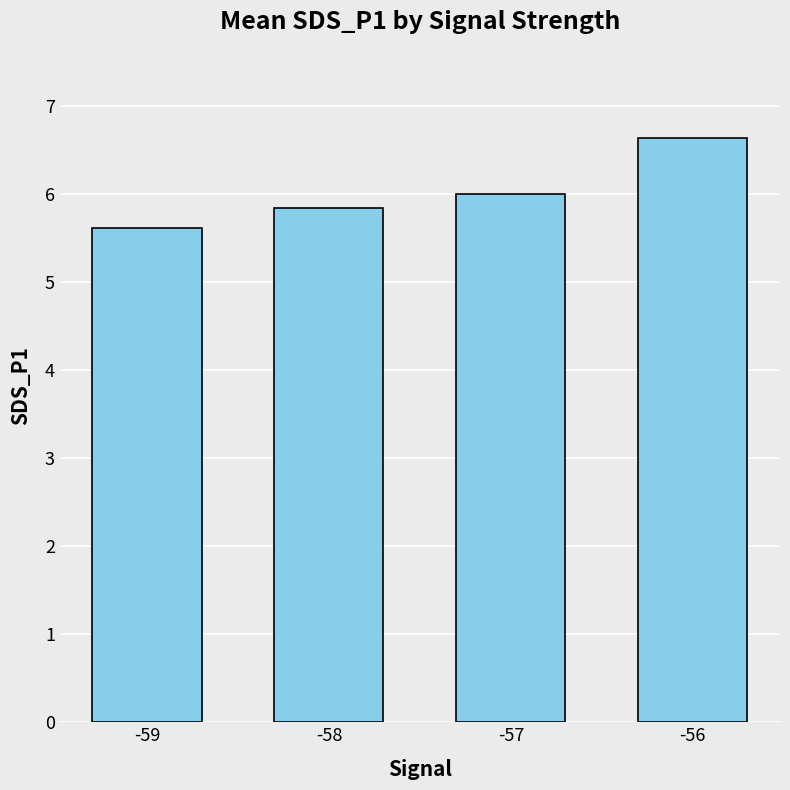

What is the minimum value shown in the chart?

5.6